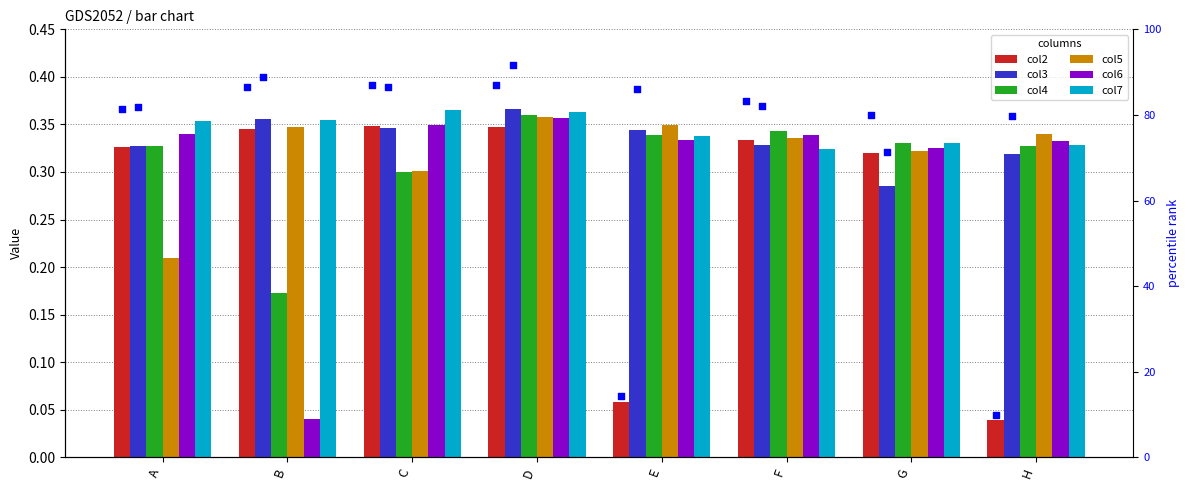

What are all the series names shown in the legend?

col2, col3, col4, col5, col6, col7